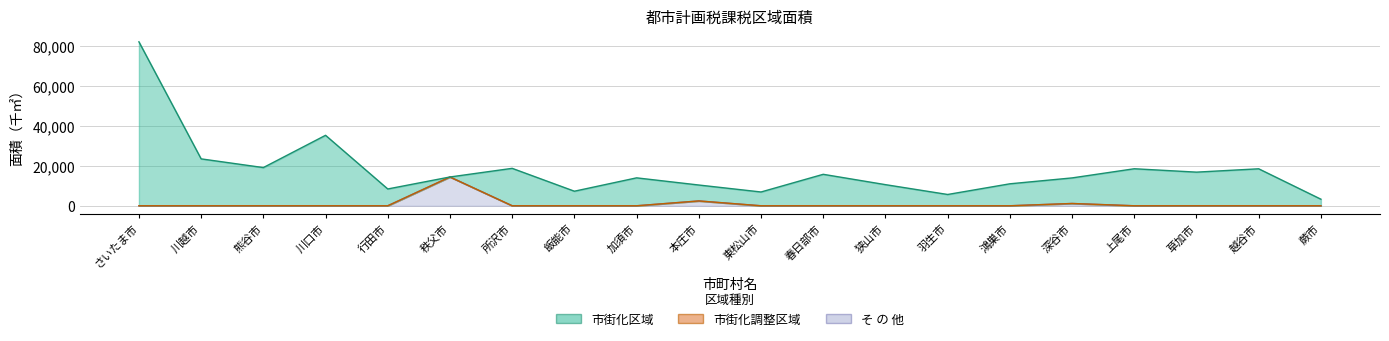

True or false: 市街化区域 and そ の 他 cross at least once.

False